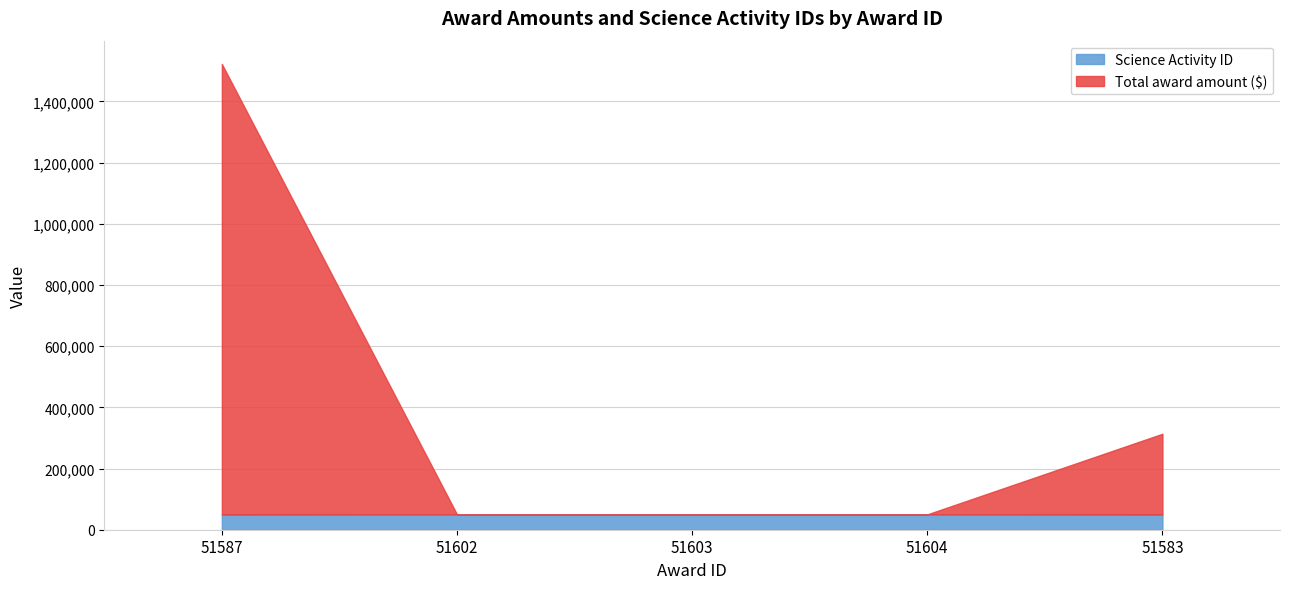

Reading right to left, transcribe all the data shown in this chart.

Science Activity ID: 49784	50210	50210	50210	49788
Total award amount ($): 263928	0	0	0	1472717